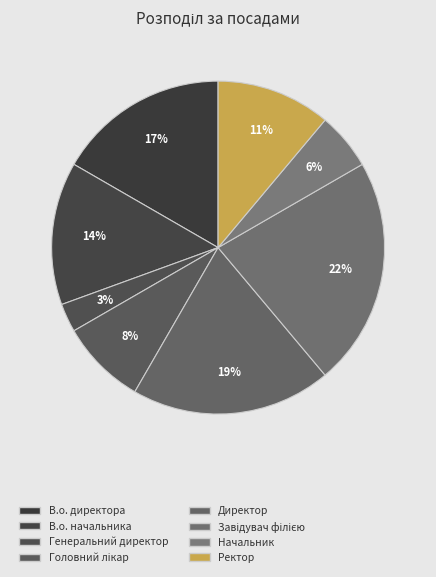

Is there any slice that represents more than half of the pie?

No